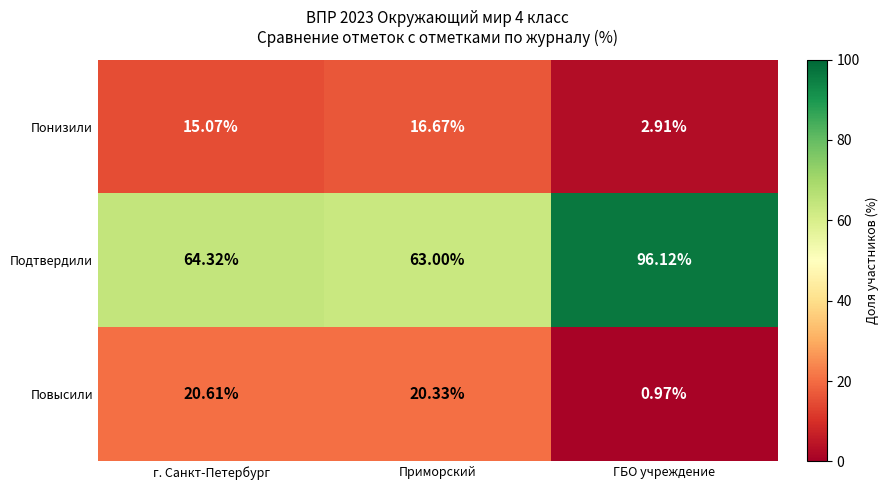

Which series has the largest total across all categories?

Подтвердили